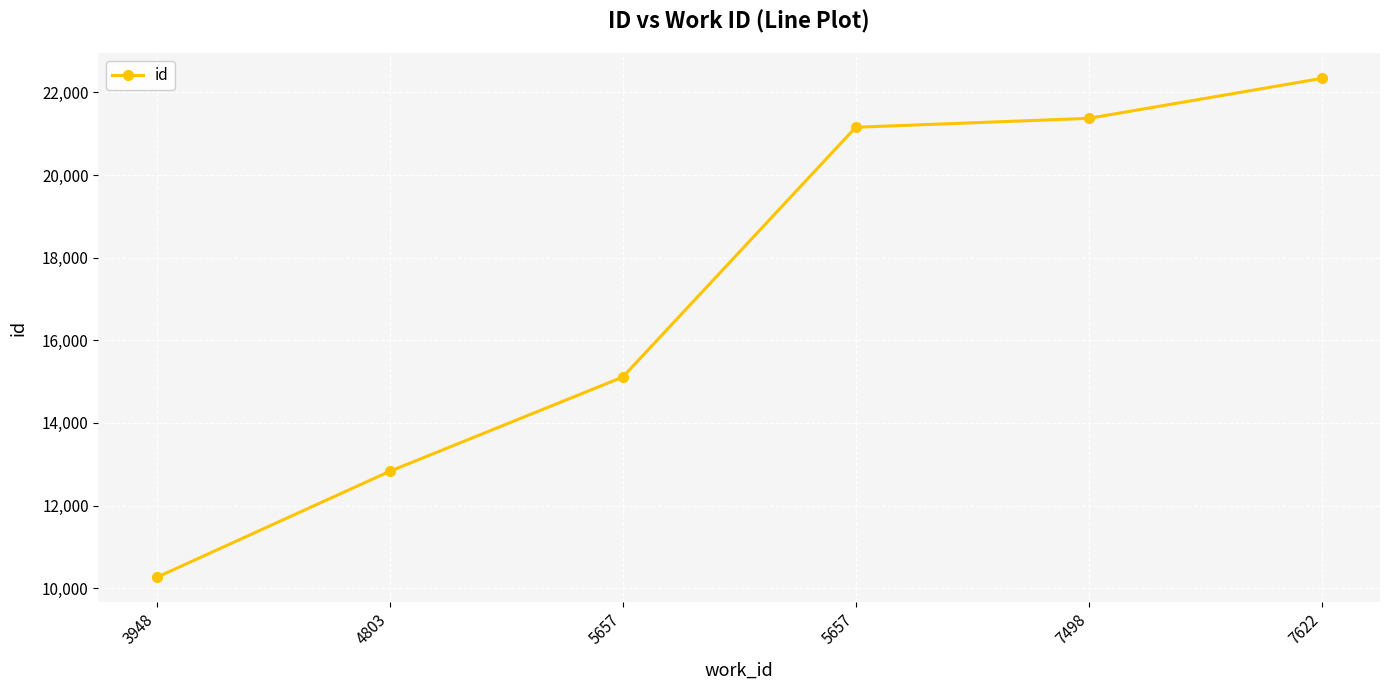

Does the chart have visible grid lines?

Yes